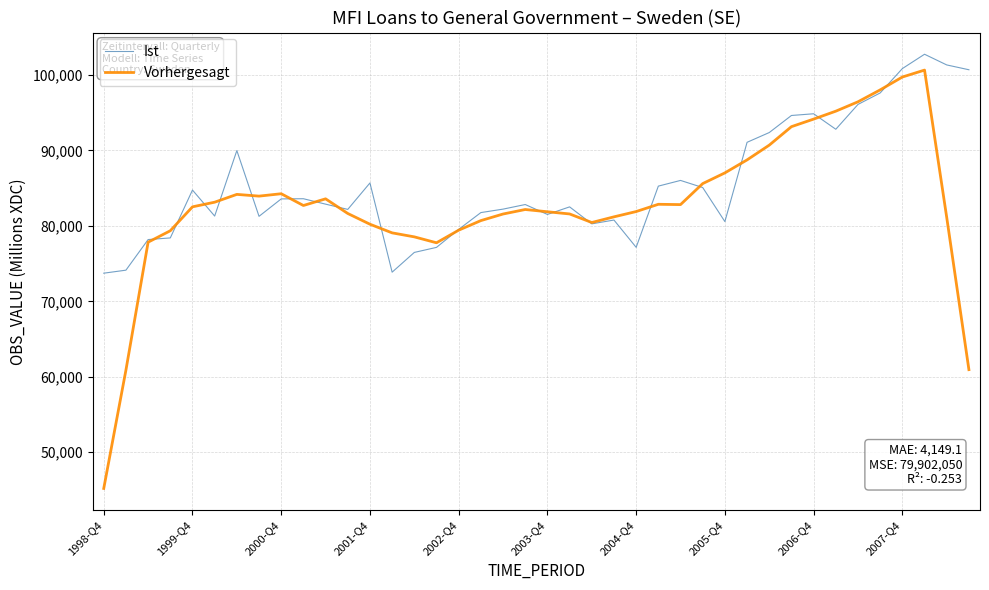

Which series has the largest range (max minus min)?

Vorhergesagt